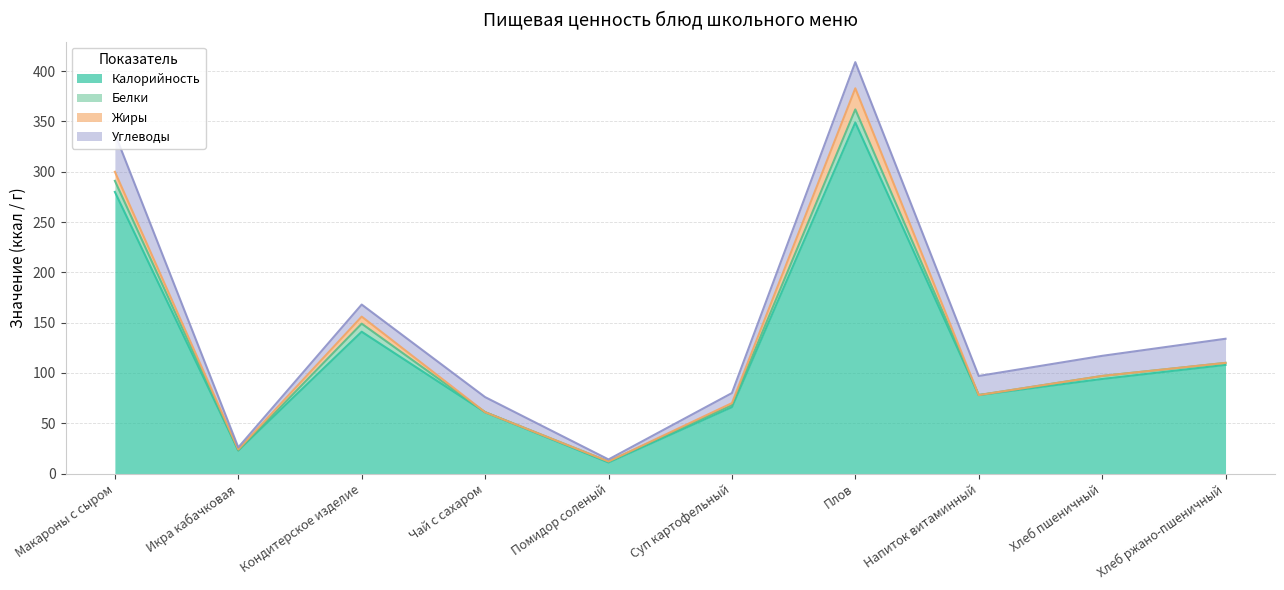

What is the spread (max minus min) of values at Макароны с сыром?

271